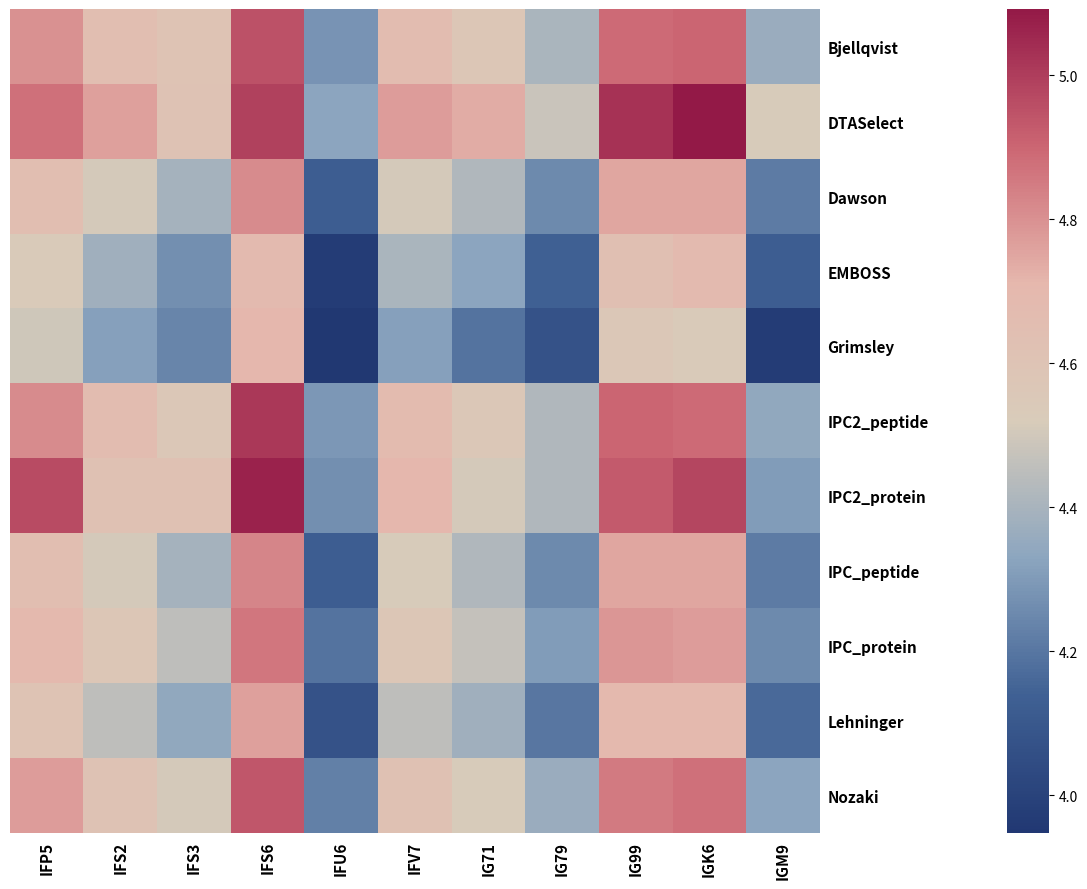

What is the total value across all series at IFS2?

50.0